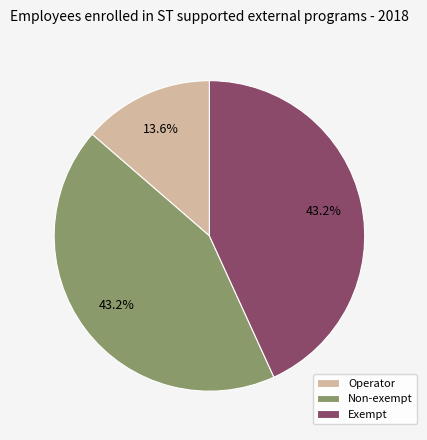

Is Exempt the majority of the pie?

No